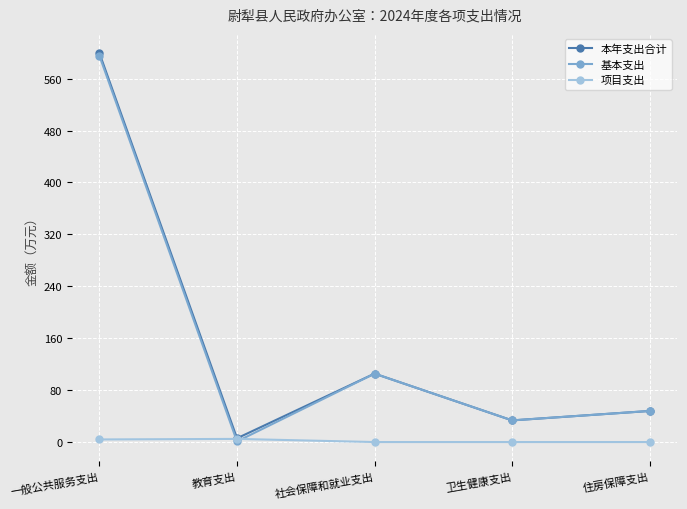

Is the value of 基本支出 at 一般公共服务支出 greater than the value of 项目支出 at 社会保障和就业支出?

Yes